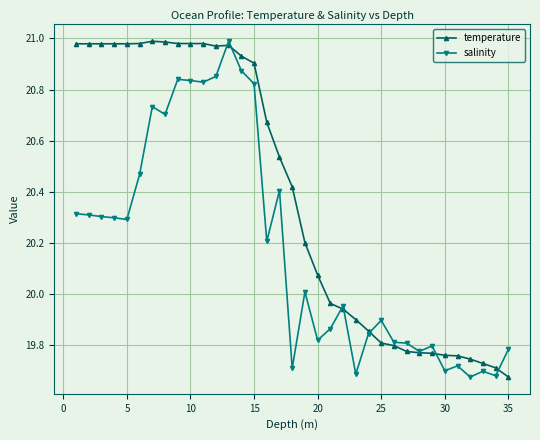

At how many categories does at least one series exceed 19?

35